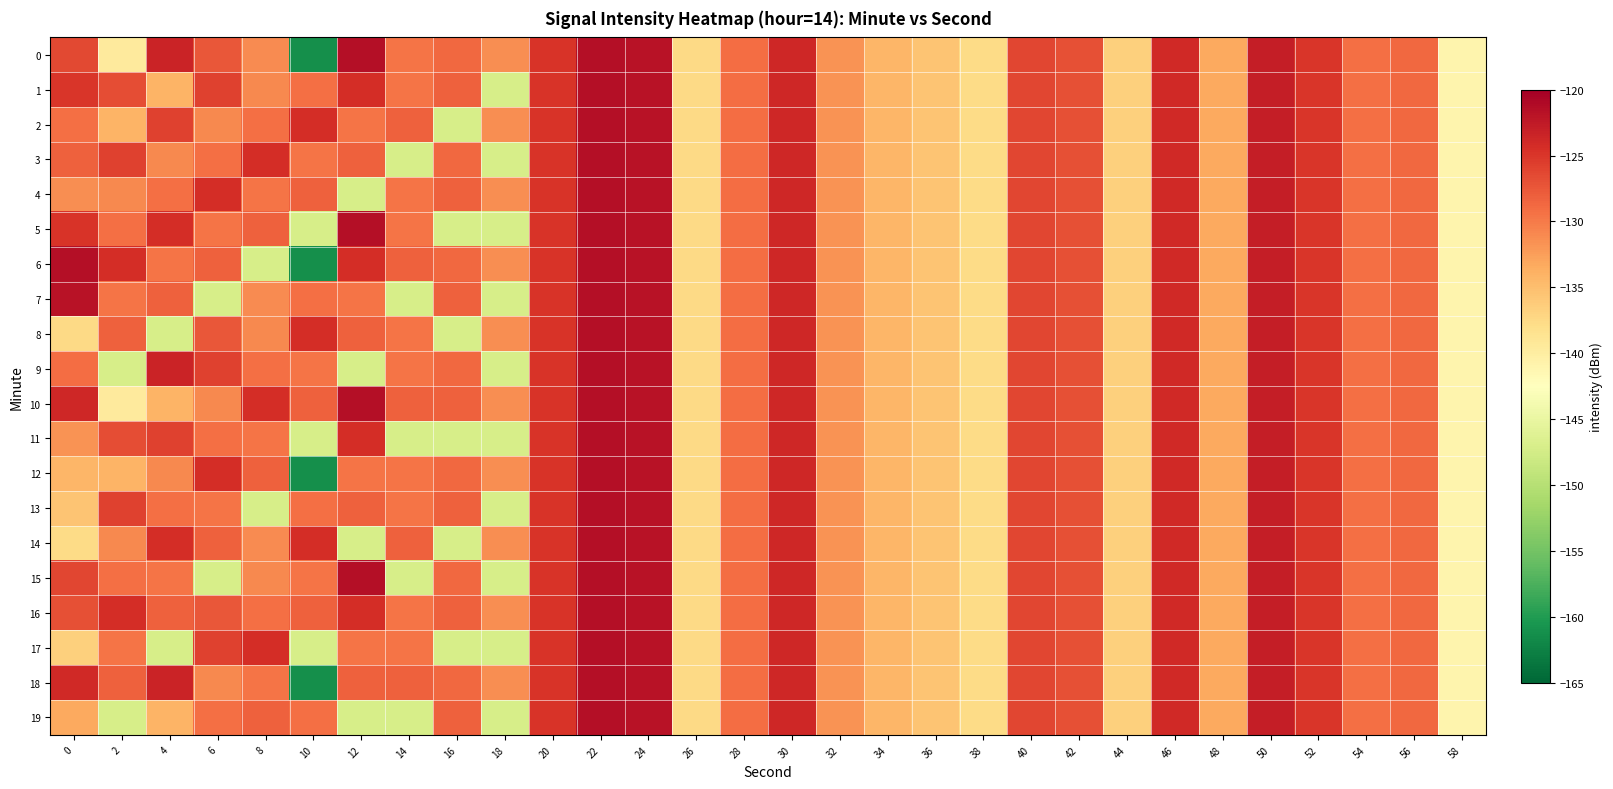

Which series has the largest total across all categories?

16